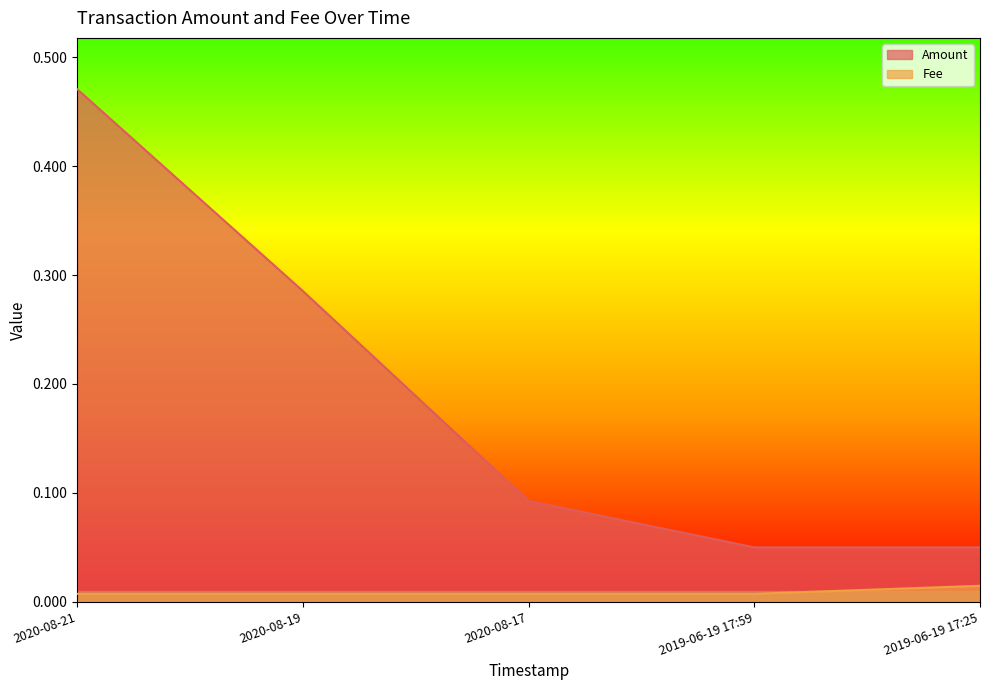

How many lines are shown in the chart?

2